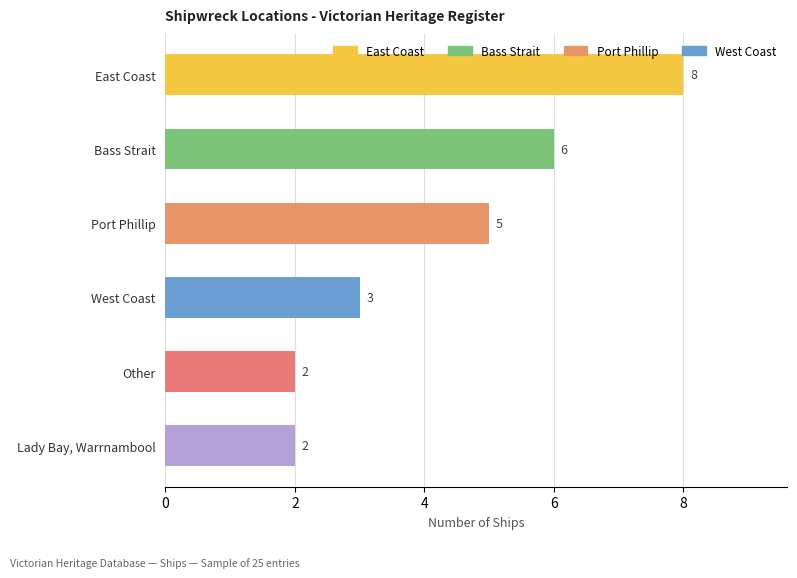

What value does the data have at East Coast?

8